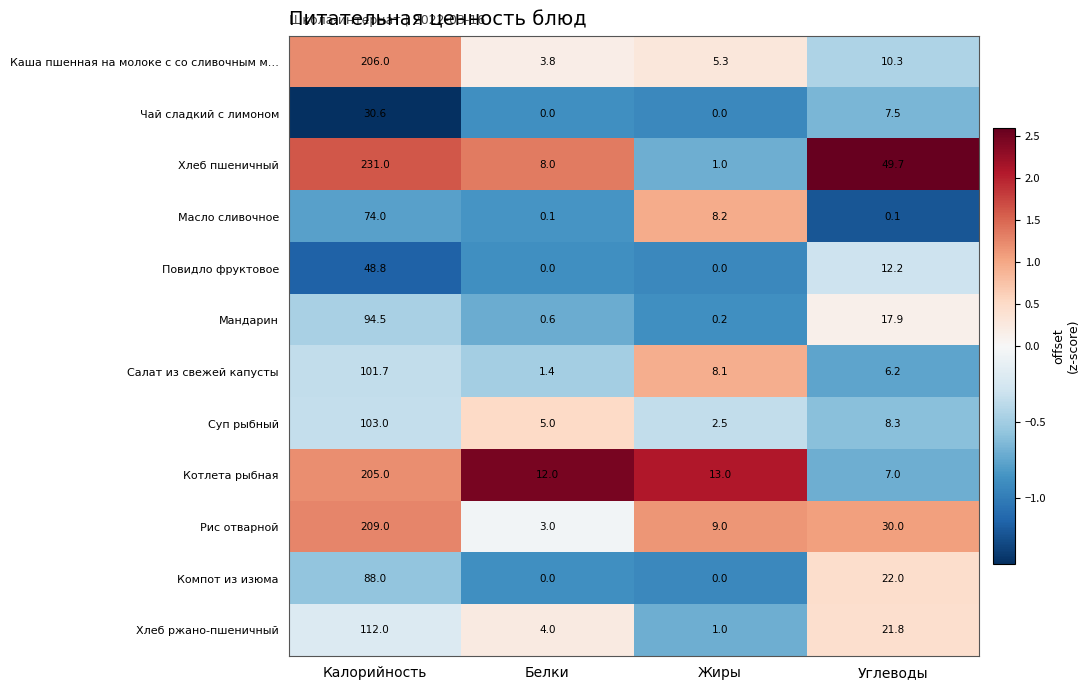

What is the sum of the Салат из свежей капусты values at Углеводы and Калорийность?

107.9